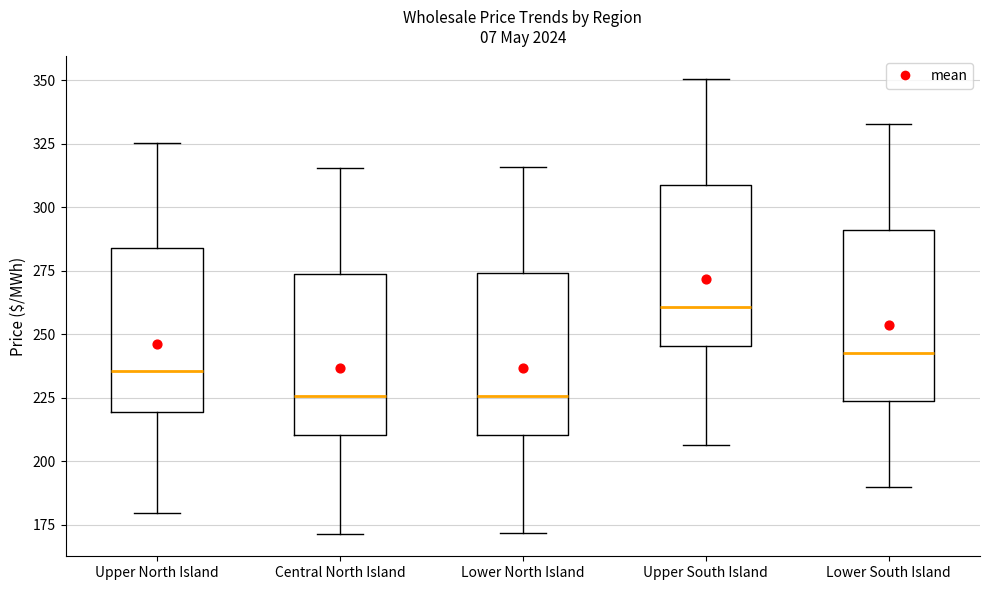

Where is the lower edge of the box for Upper South Island on the y-axis? The values are not printed on the chart, so give them approximately, as read against the axis.

245